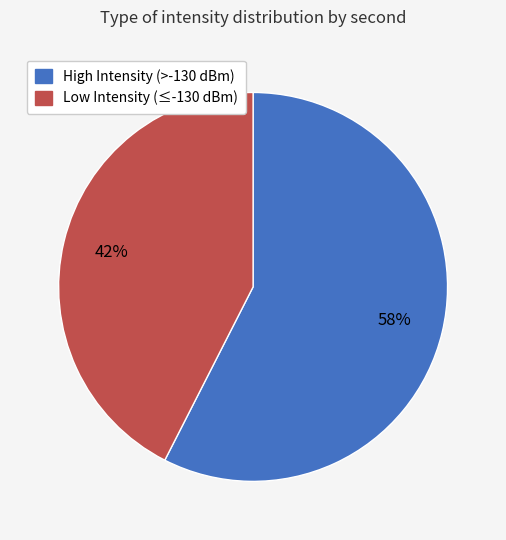

Does any single category account for the majority?

Yes